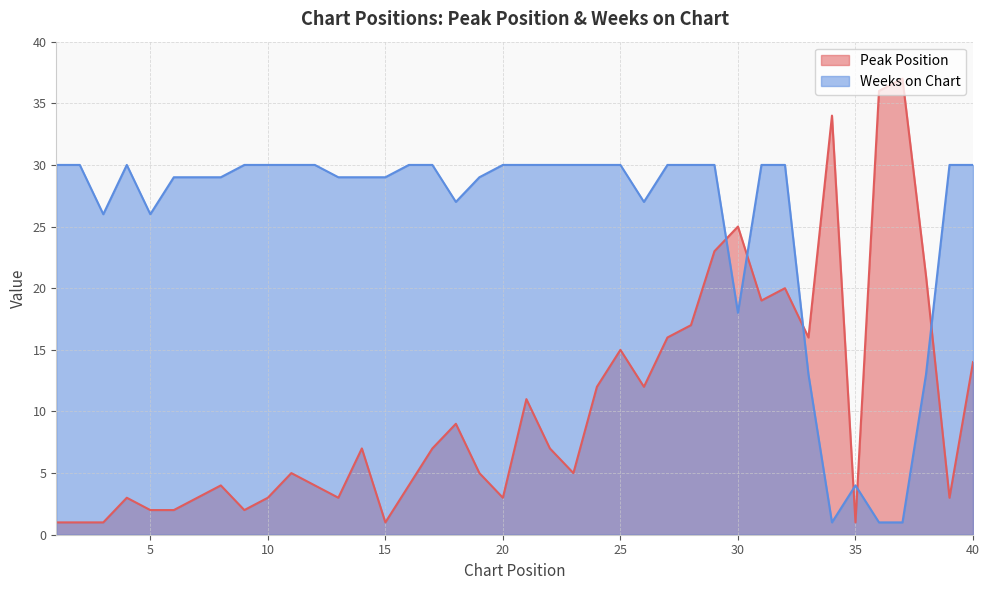

True or false: Weeks on Chart and Peak Position cross at least once.

True